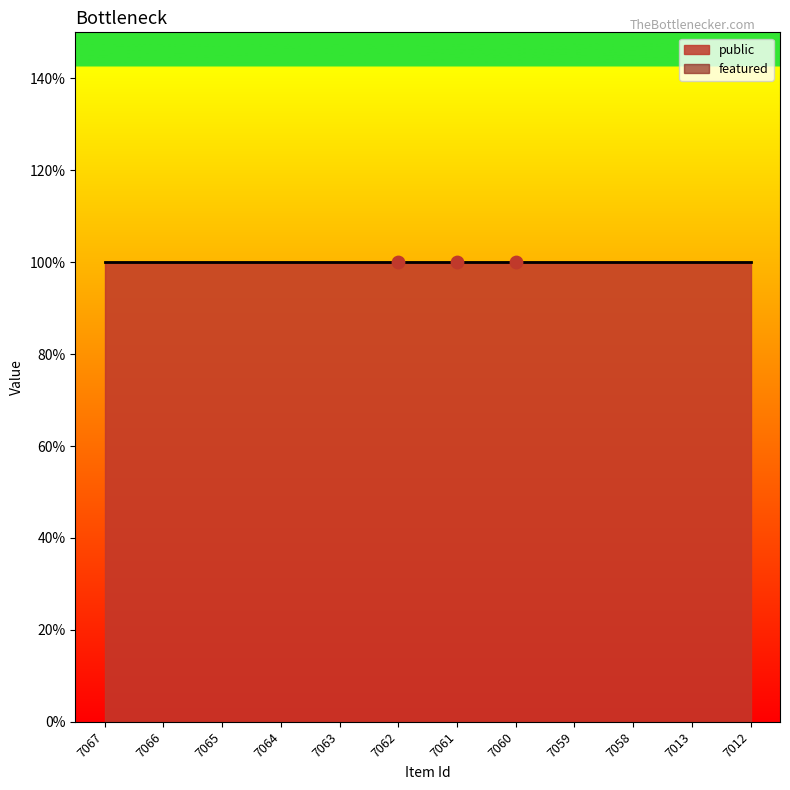

Which series reaches the minimum Y coordinate?

featured